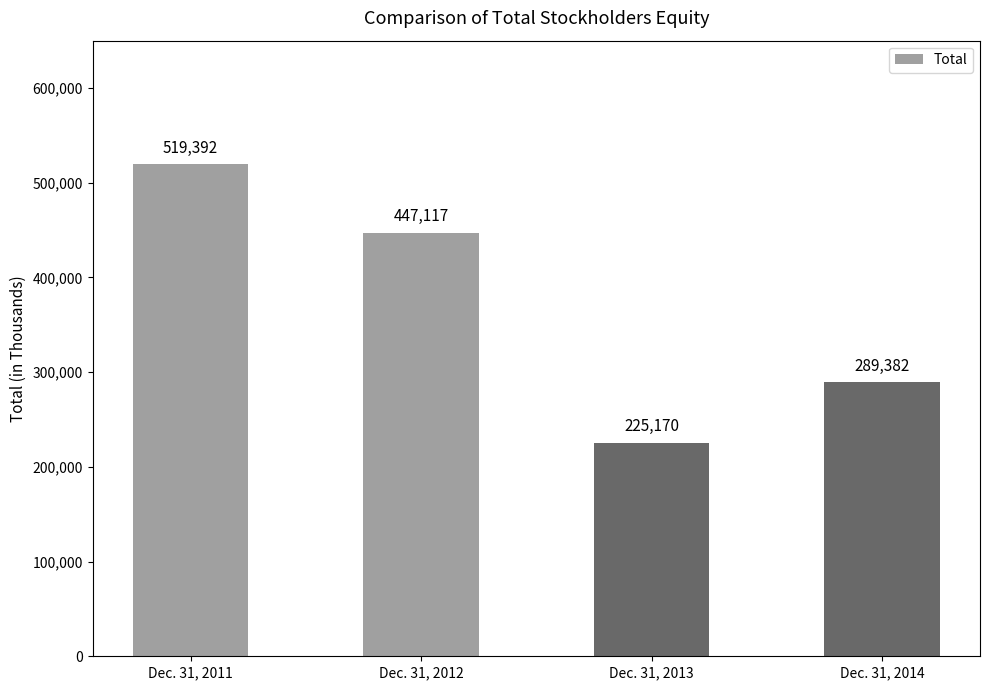

How many data points are less than 447117?

2